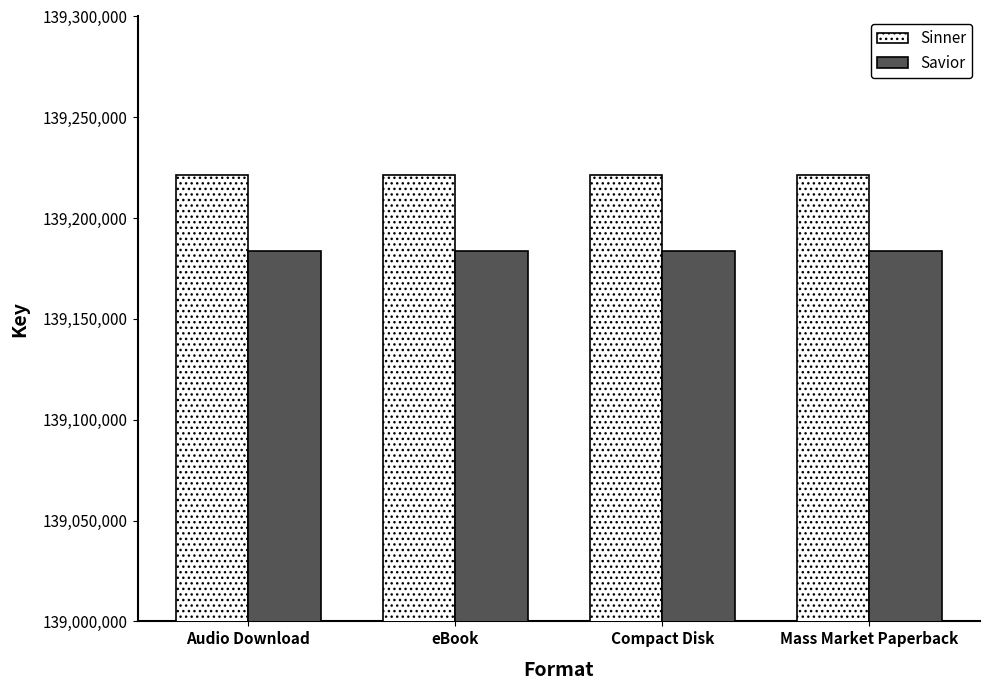

What is the label of the 3rd bar from the right?

eBook